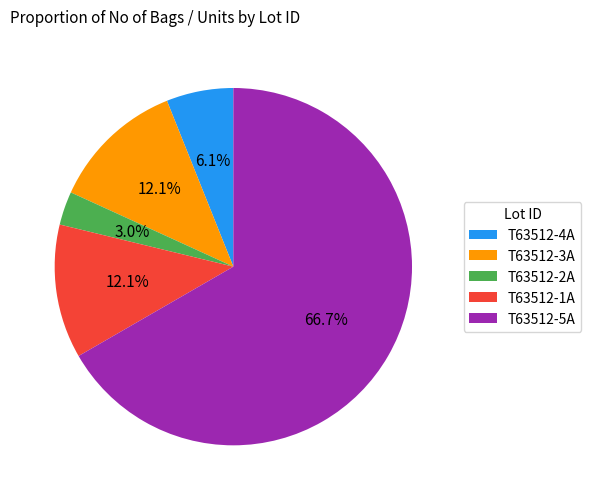

Which slice is the largest?

T63512-5A